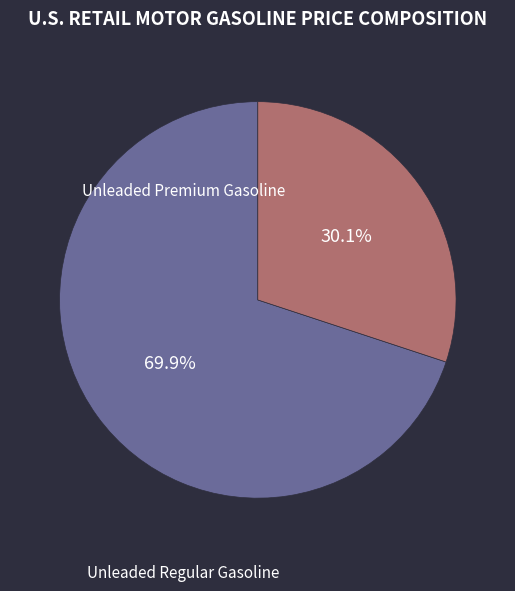

Rank the categories by value from highest to lowest.

Unleaded Regular Gasoline, Unleaded Premium Gasoline